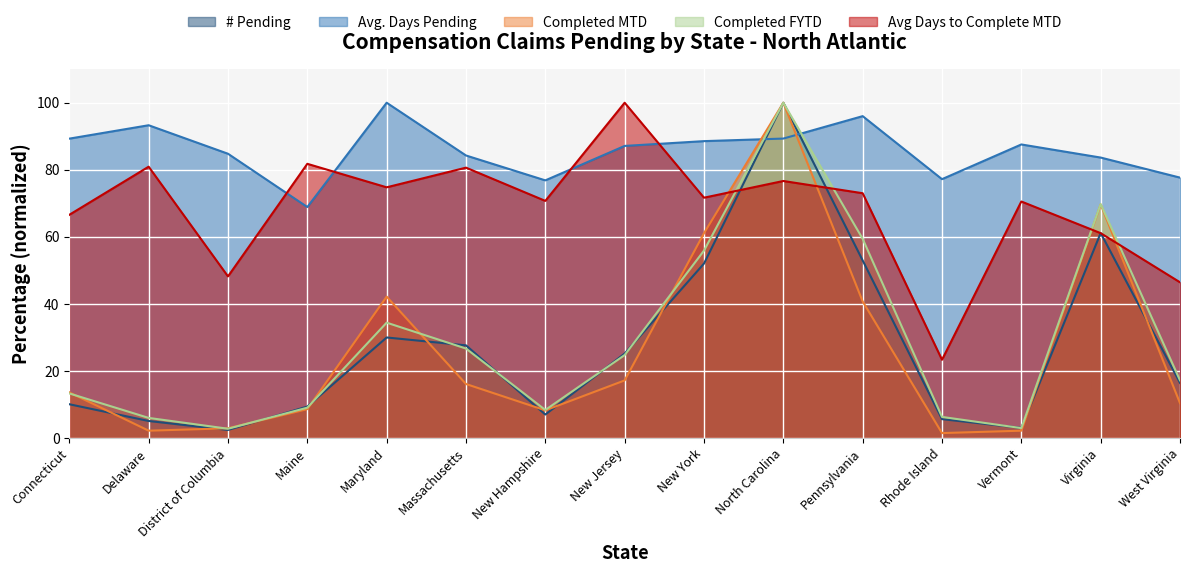

At which category is the sum across all series the highest?

North Carolina